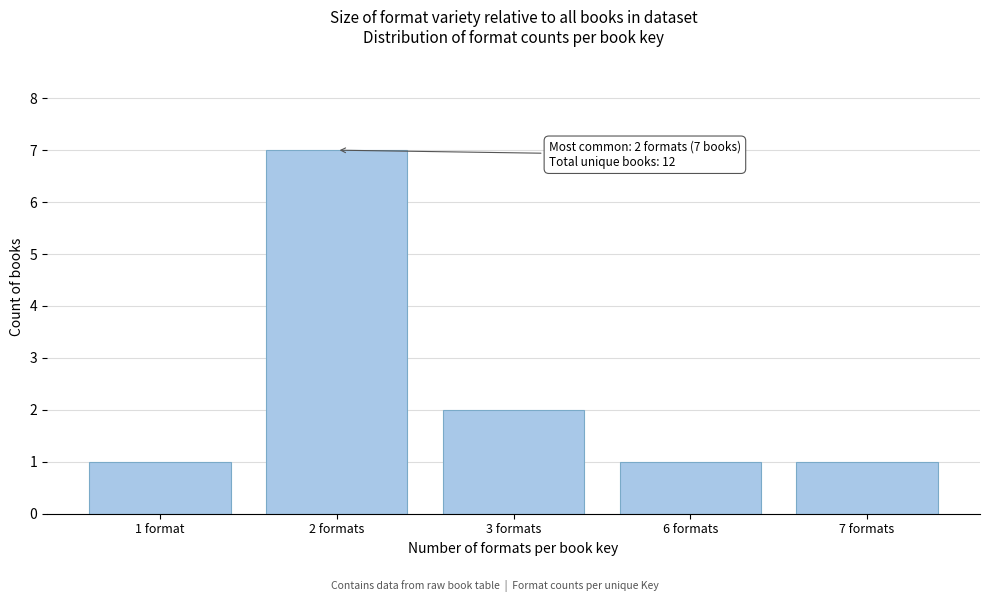

Reading left to right, what are all the values shown in this chart?

1	7	2	1	1